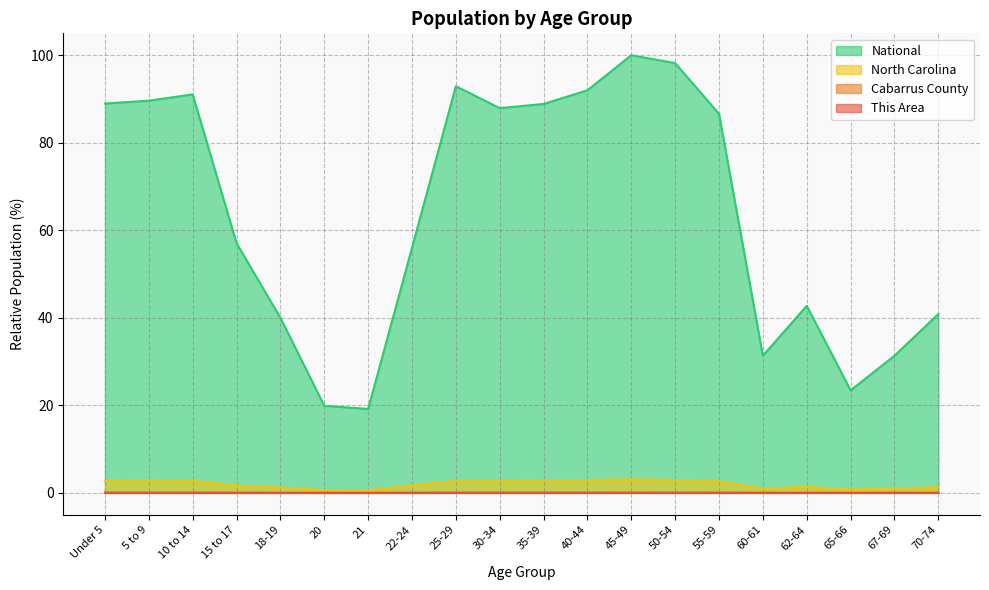

Between Under 5 and 67-69, which series saw the biggest shift?

National